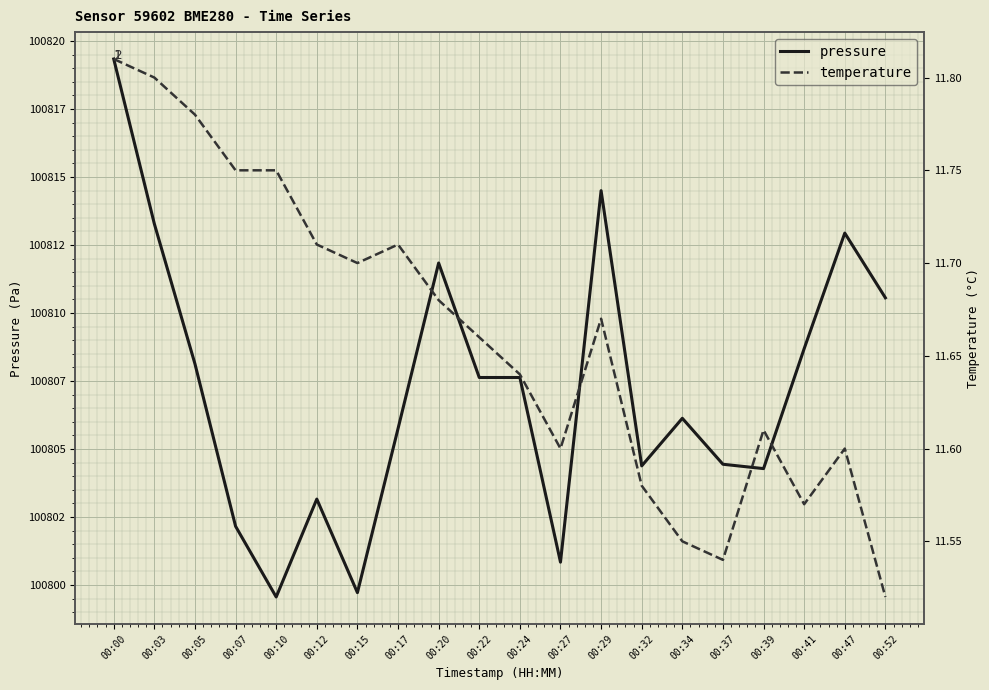

What is the total value across all series at 00:22?

100819.3